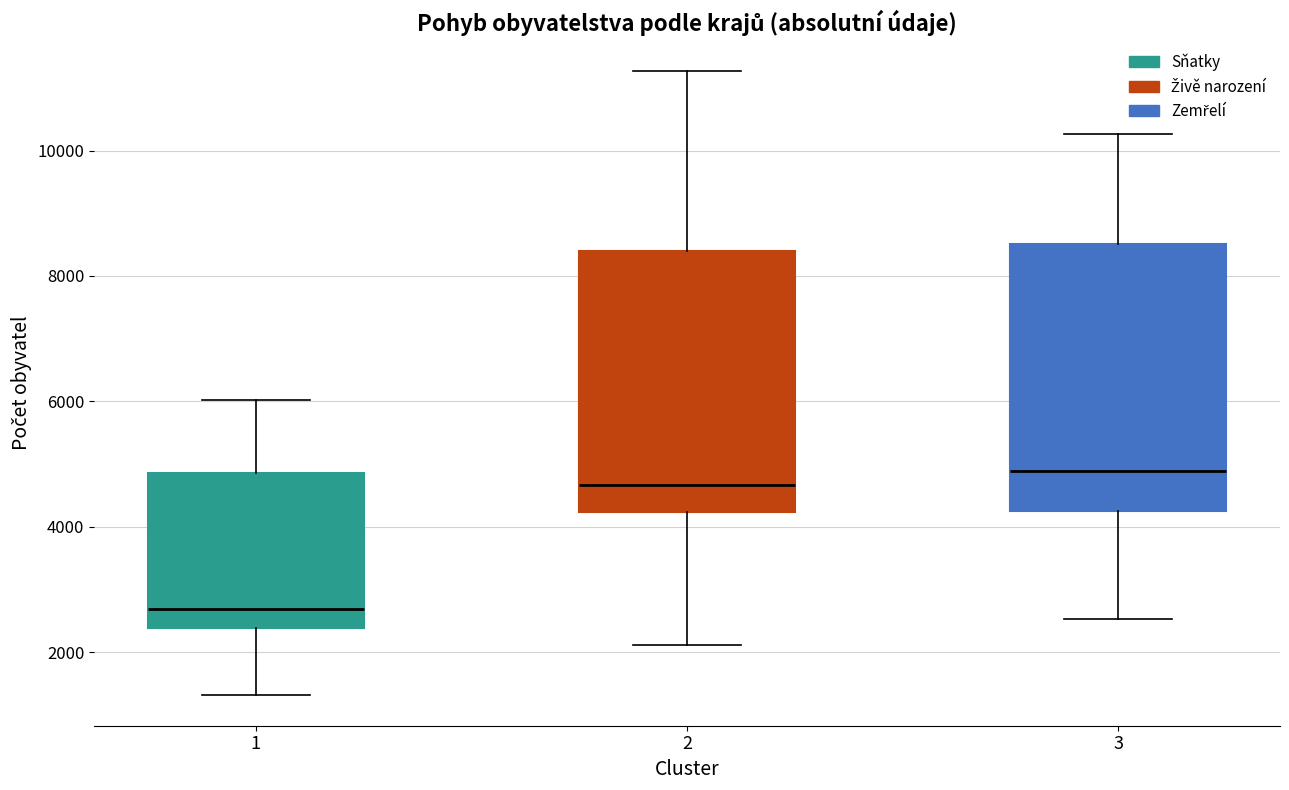

Where does the median line of the box at x = 3 sit on the y-axis? The values are not printed on the chart, so give them approximately, as read against the axis.

4800